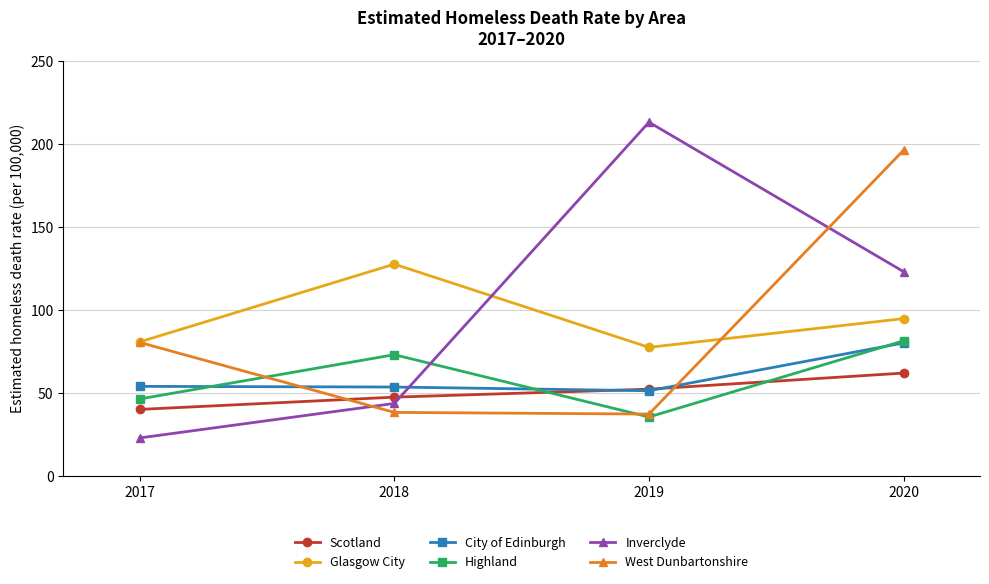

Is this an area chart (filled region under the line)?

No